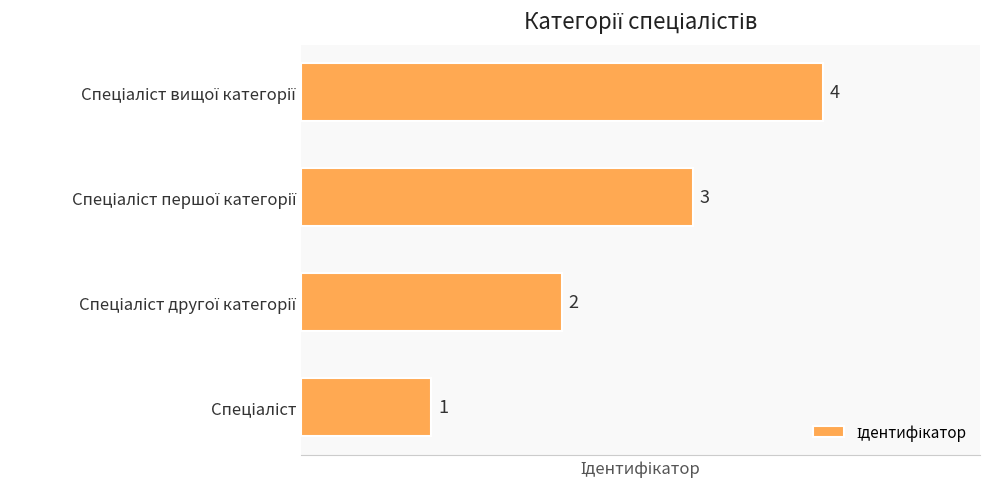

What is the difference between the maximum and minimum values?

3